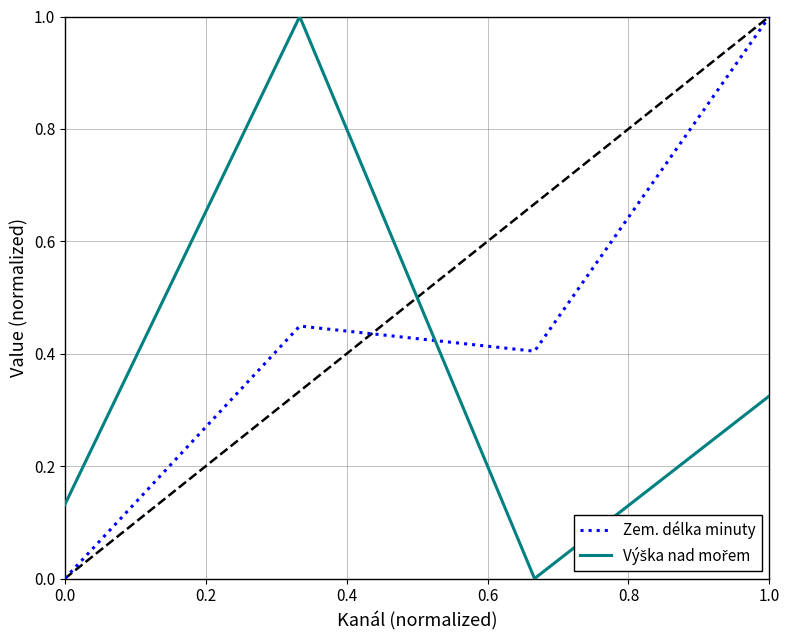

What is the greatest value displayed?

1.0